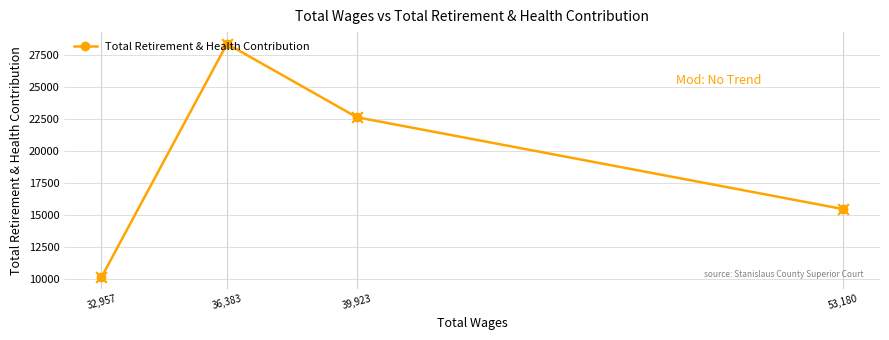

Between 53,180 and 39,923, which is larger?

39,923